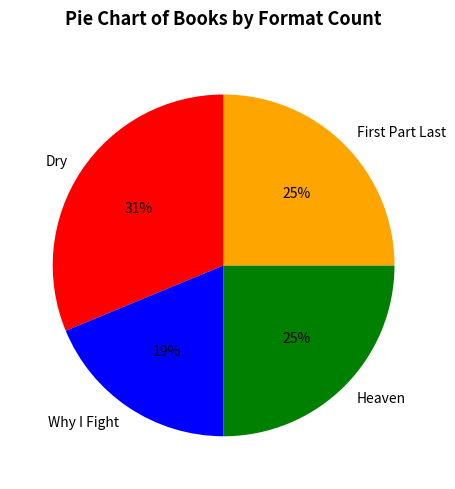

To the nearest percent, what percentage of the pie is Why I Fight?

19%